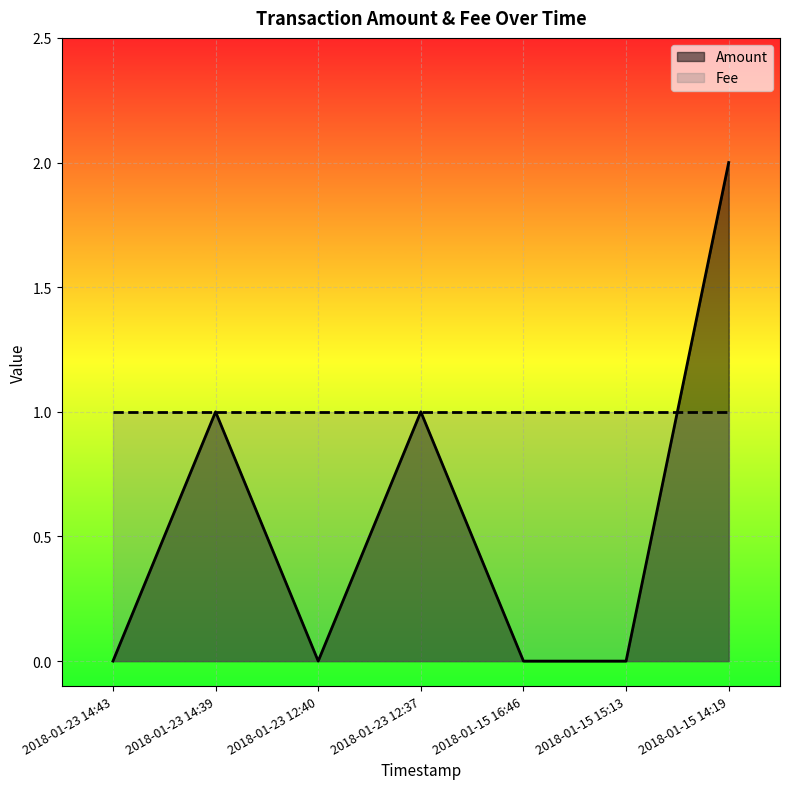

What is the label of the 7th point from the right?

2018-01-23 14:43